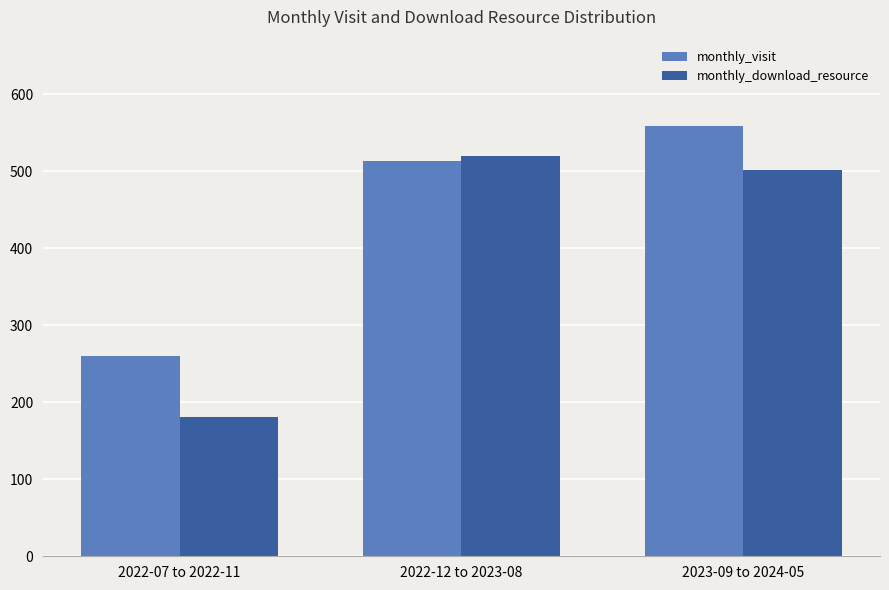

What is the label of the 3rd bar from the right?

2022-07 to 2022-11